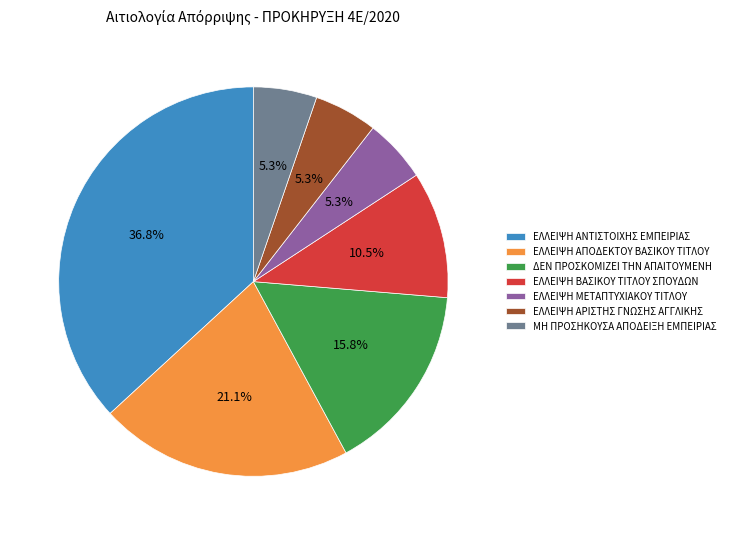

How many slices are in this pie chart?

7